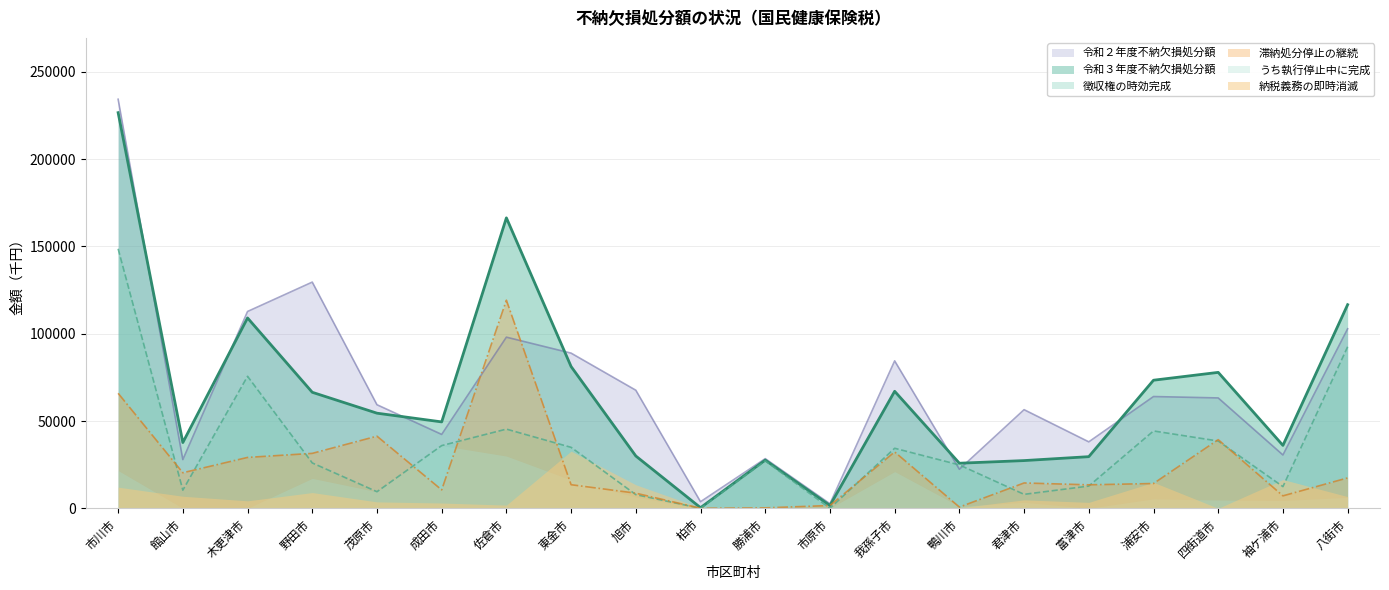

The 令和３年度不納欠損処分額 series shows 43197 at 鴨川市. True or false?

False